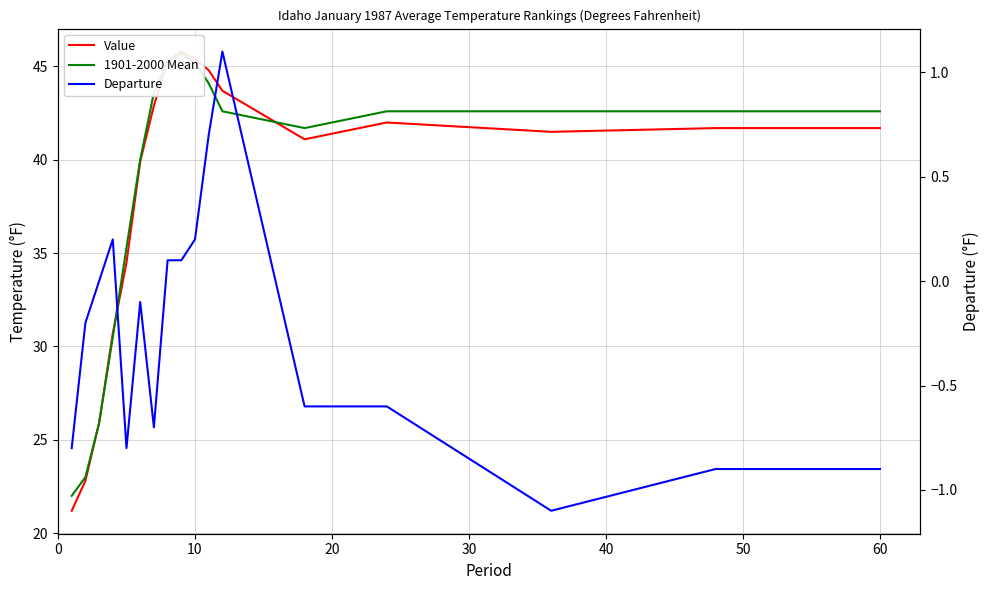

The Departure series shows -1.0 at 13. True or false?

False